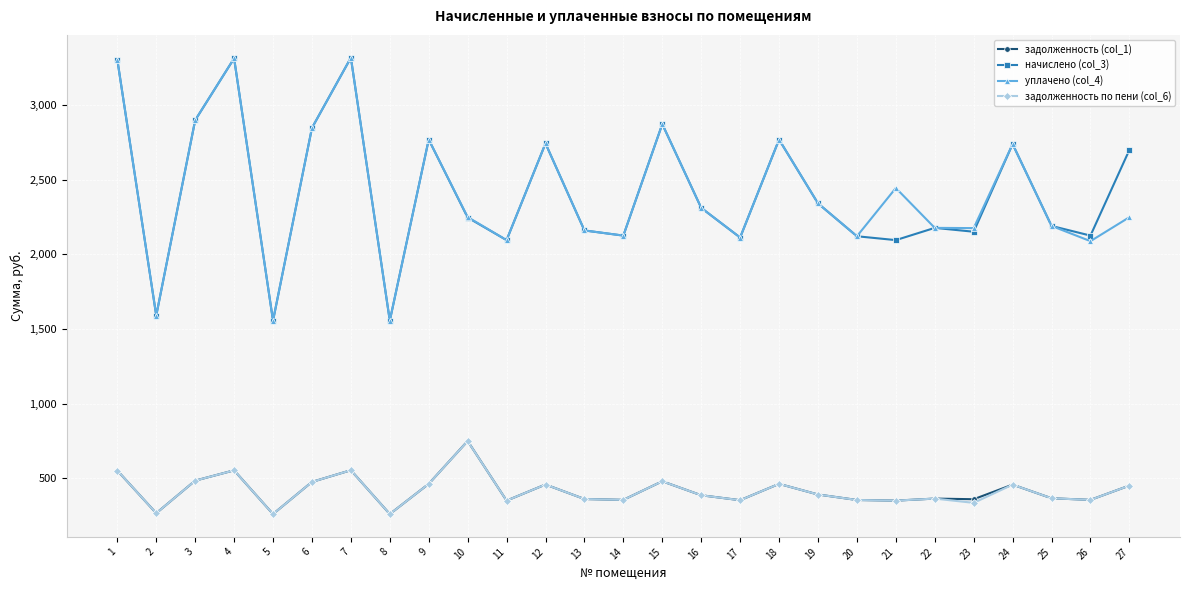

How many data points in уплачено (col_4) are less than 2249?

13